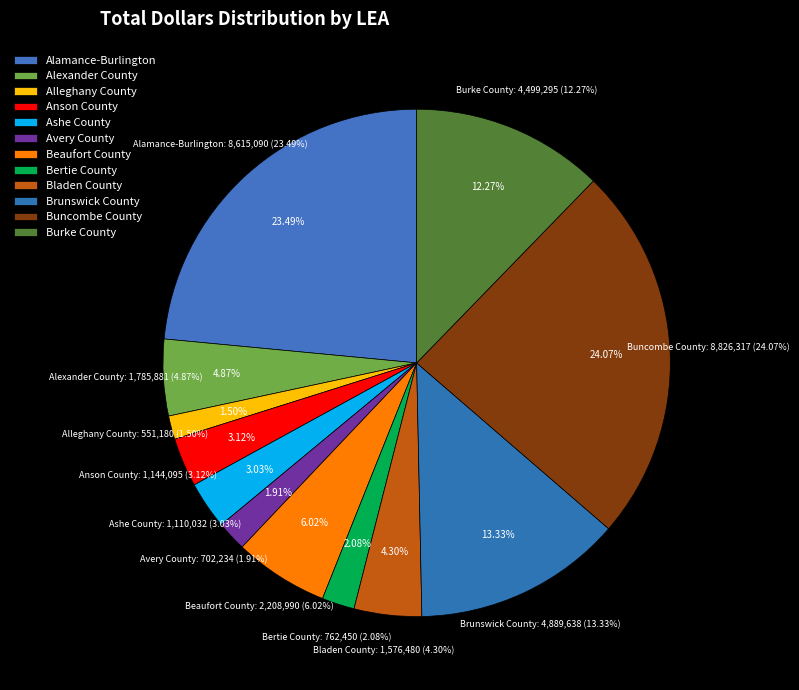

To the nearest percent, what is the average slice percentage?

8%